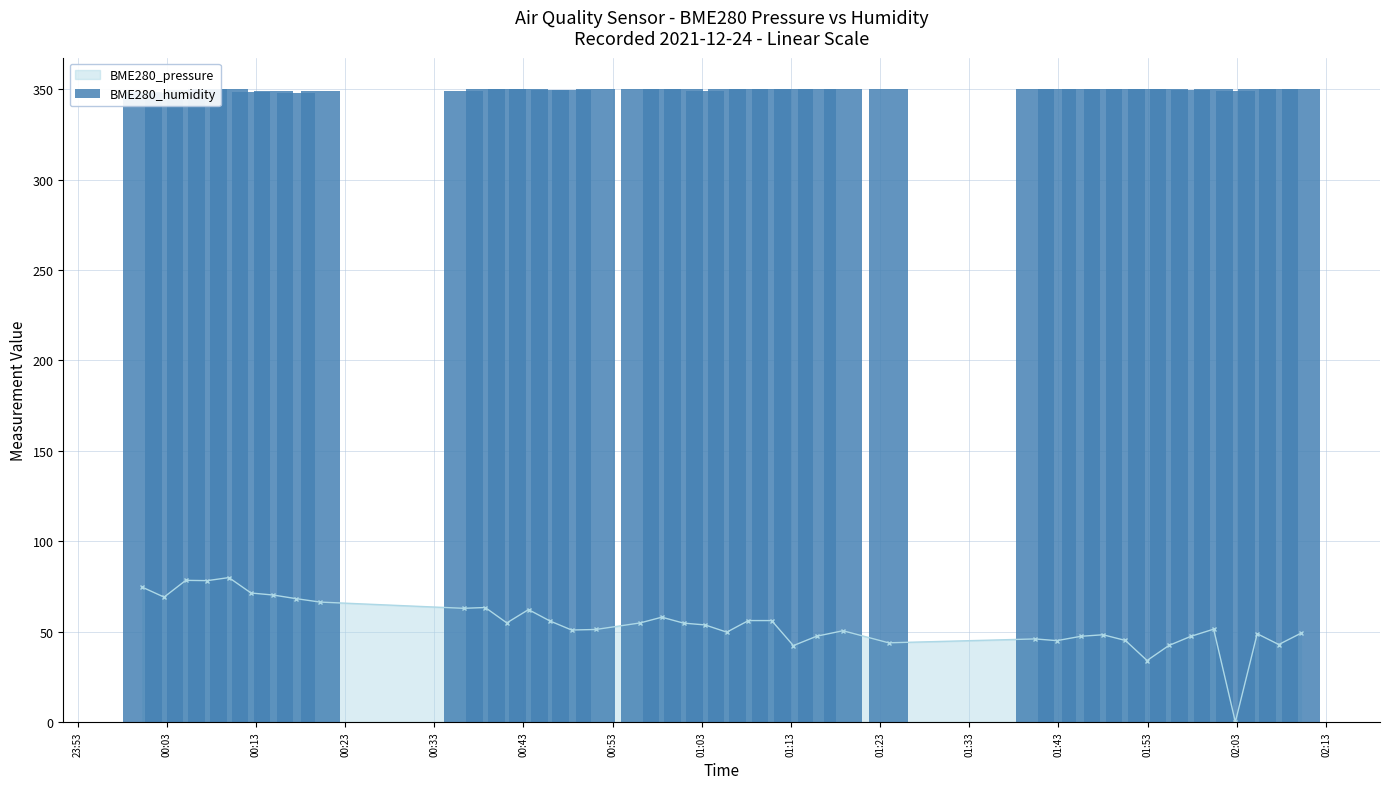

What is the maximum value for BME280_pressure?

79.9